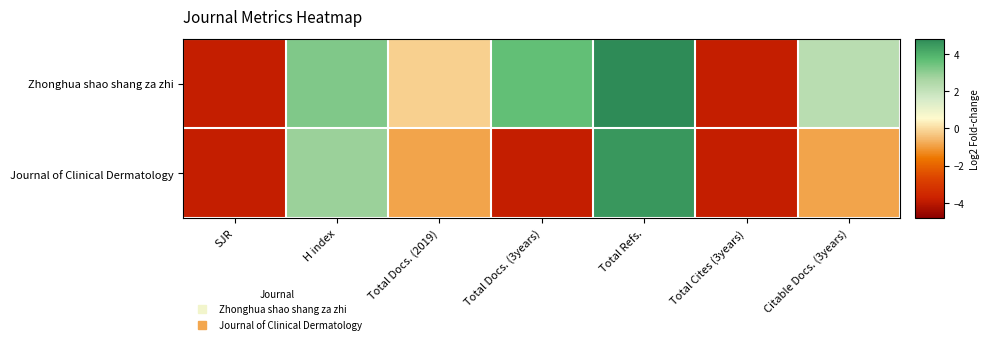

At which category does the chart reach its minimum across all series?

SJR